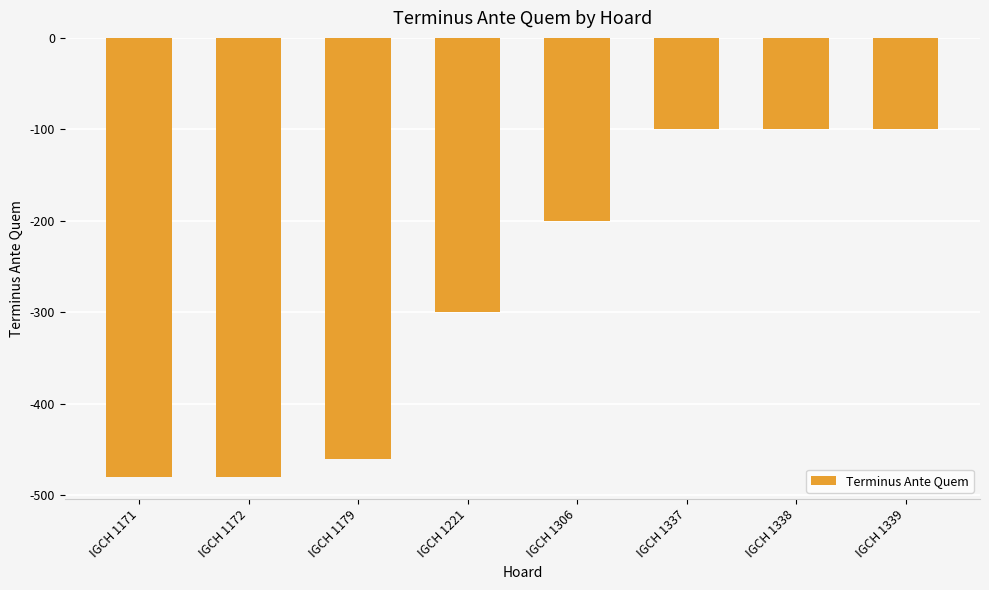

Between IGCH 1171 and IGCH 1337, which is larger?

IGCH 1337